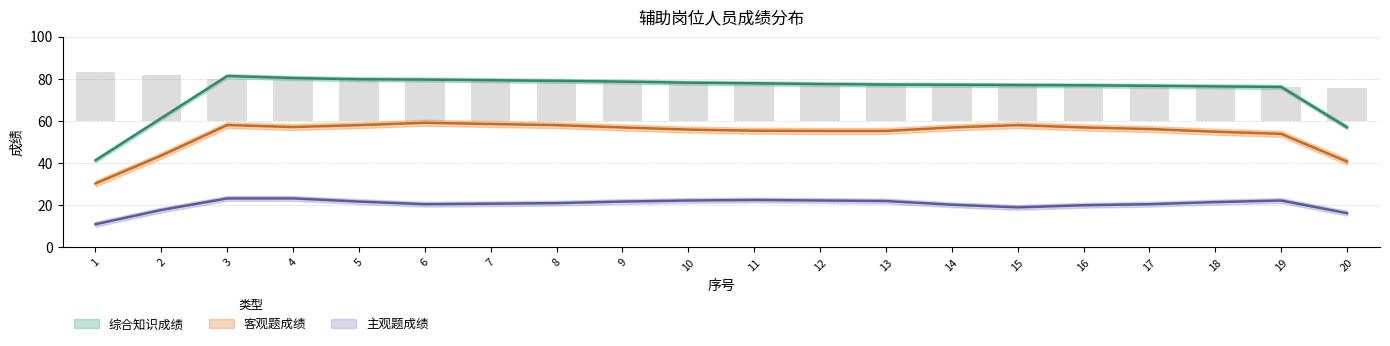

Are the bars grouped side by side (vs. stacked)?

Yes